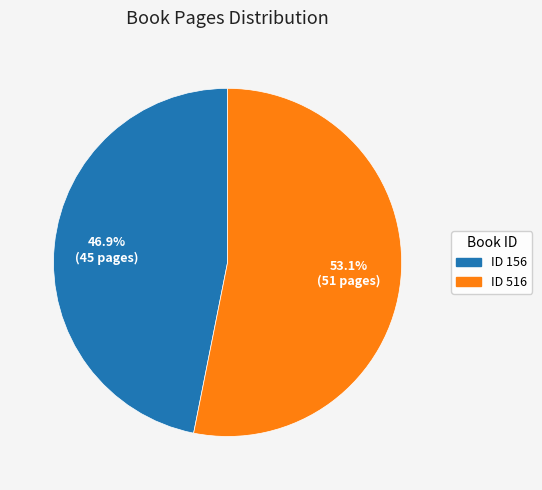

Which category has the smallest portion of the pie?

ID 156